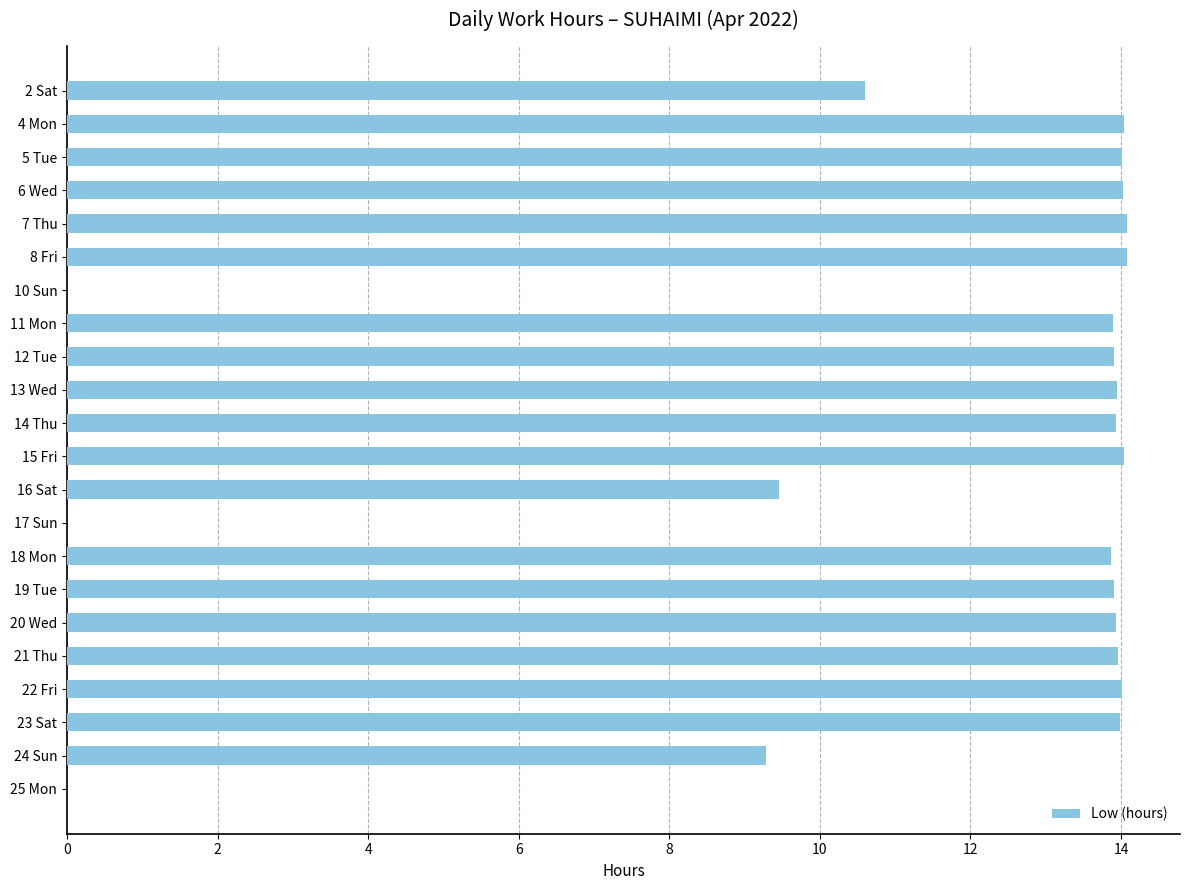

What is the sum of the values at 5 Tue and 24 Sun?

23.3